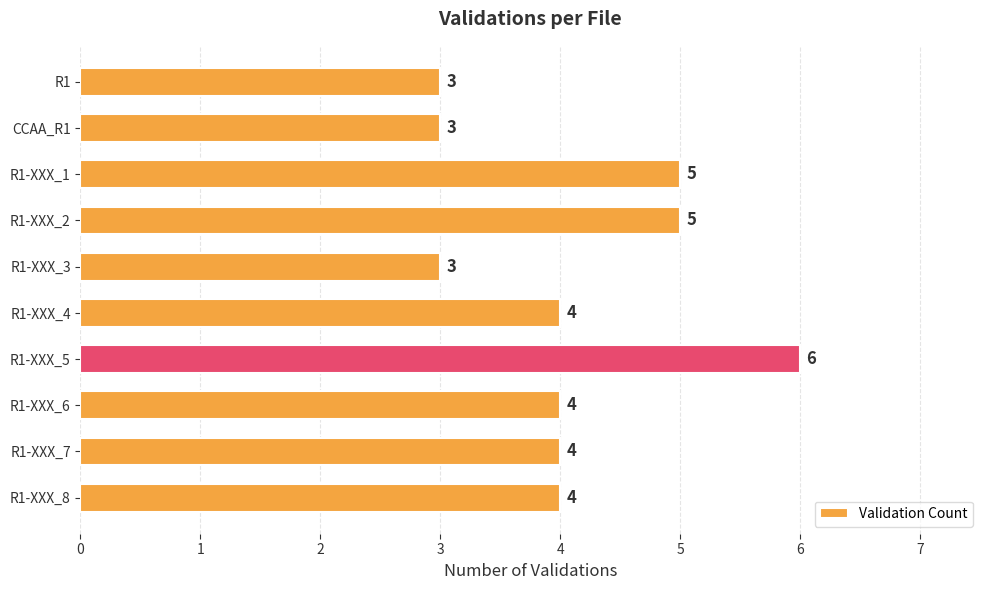

What is the maximum value shown in the chart?

6